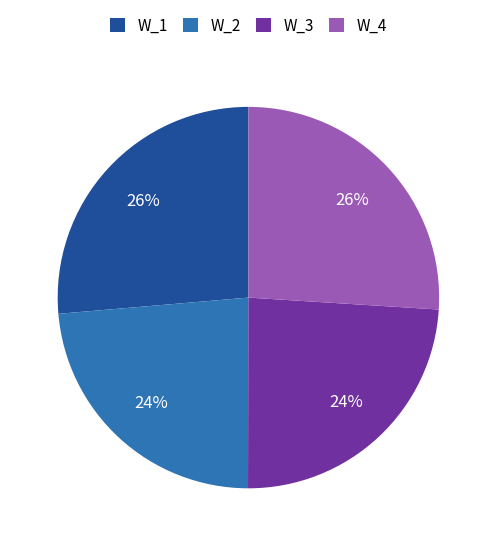

To the nearest percent, what portion does W_1 represent?

26%